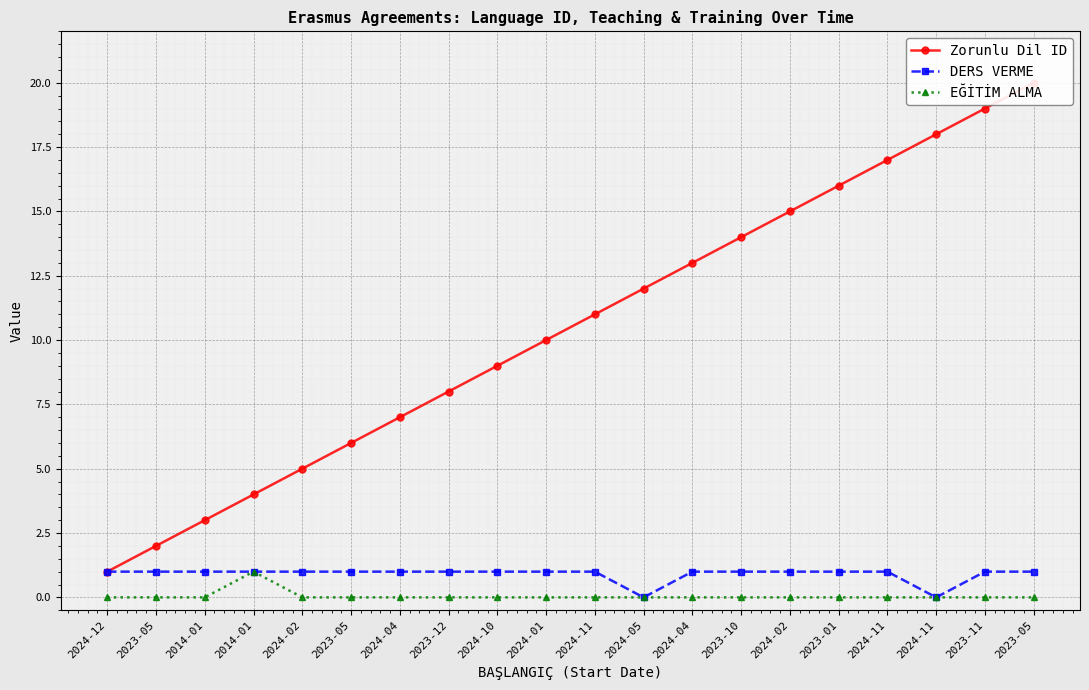

Which has a higher value, 2024-12 or 2024-02?

2024-02